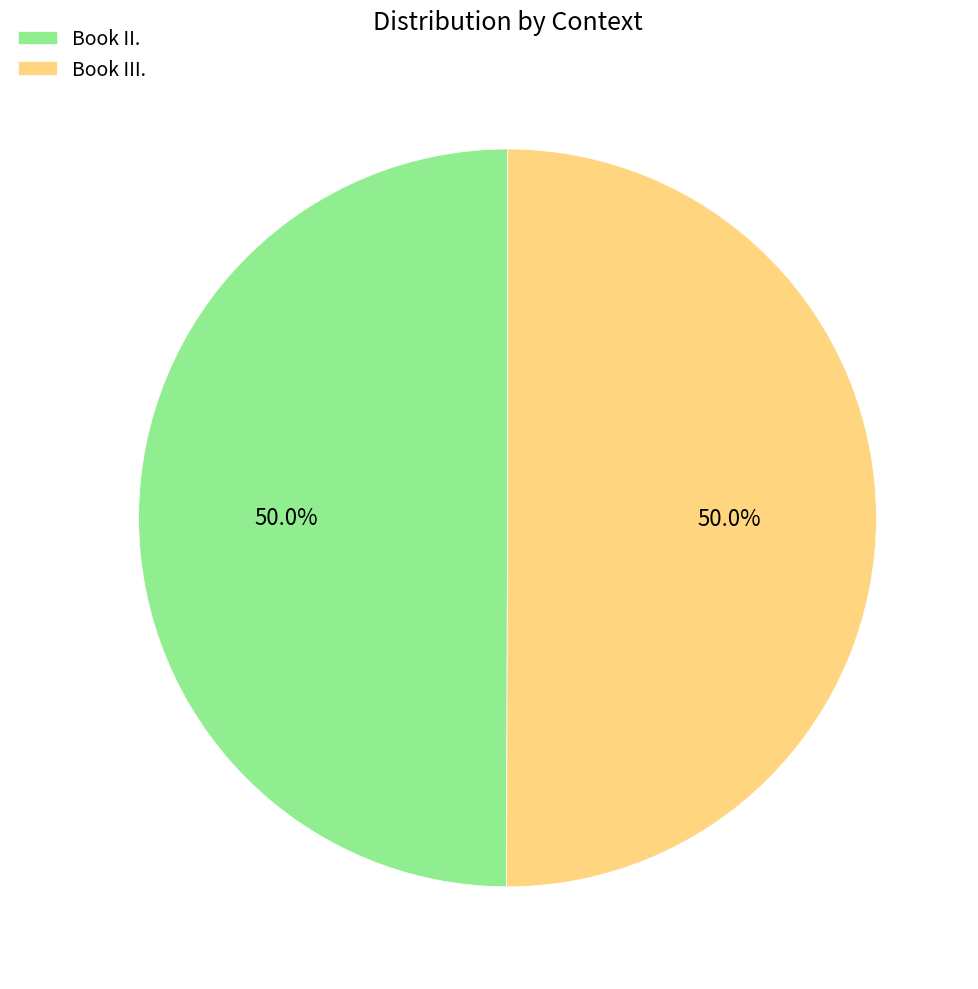

How many segments does this pie chart have?

2